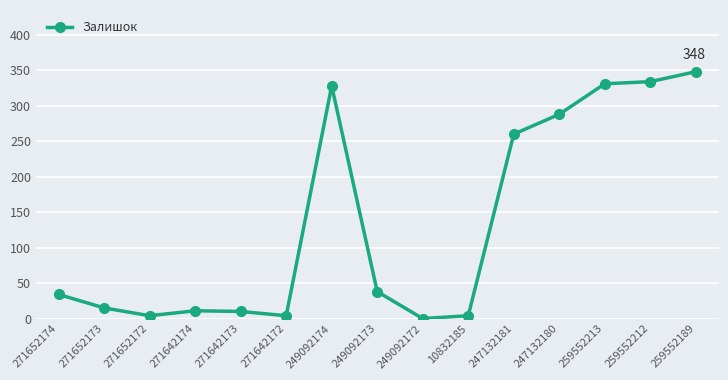

What is the average value?

134